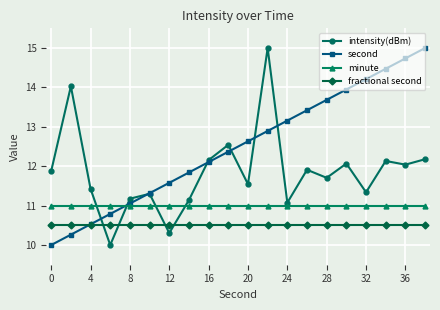

True or false: second has more than 0 points higher than both neighbors.

False